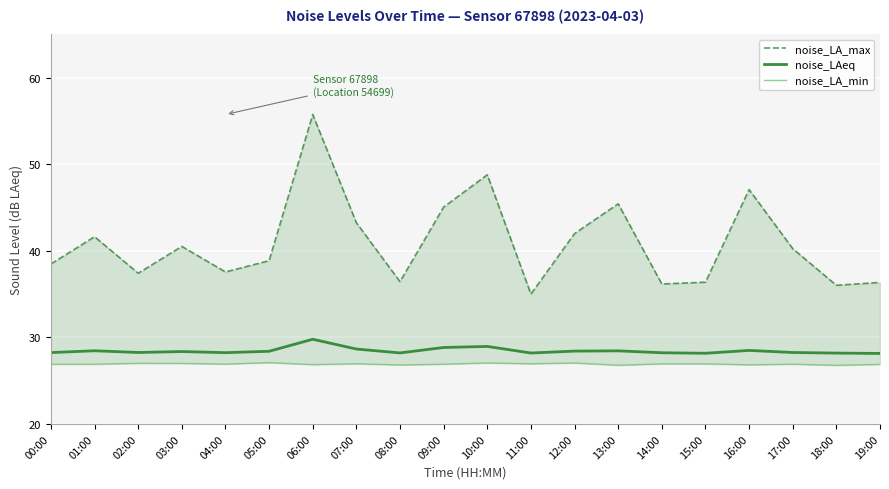

True or false: noise_LAeq and noise_LA_min intersect in this chart.

False